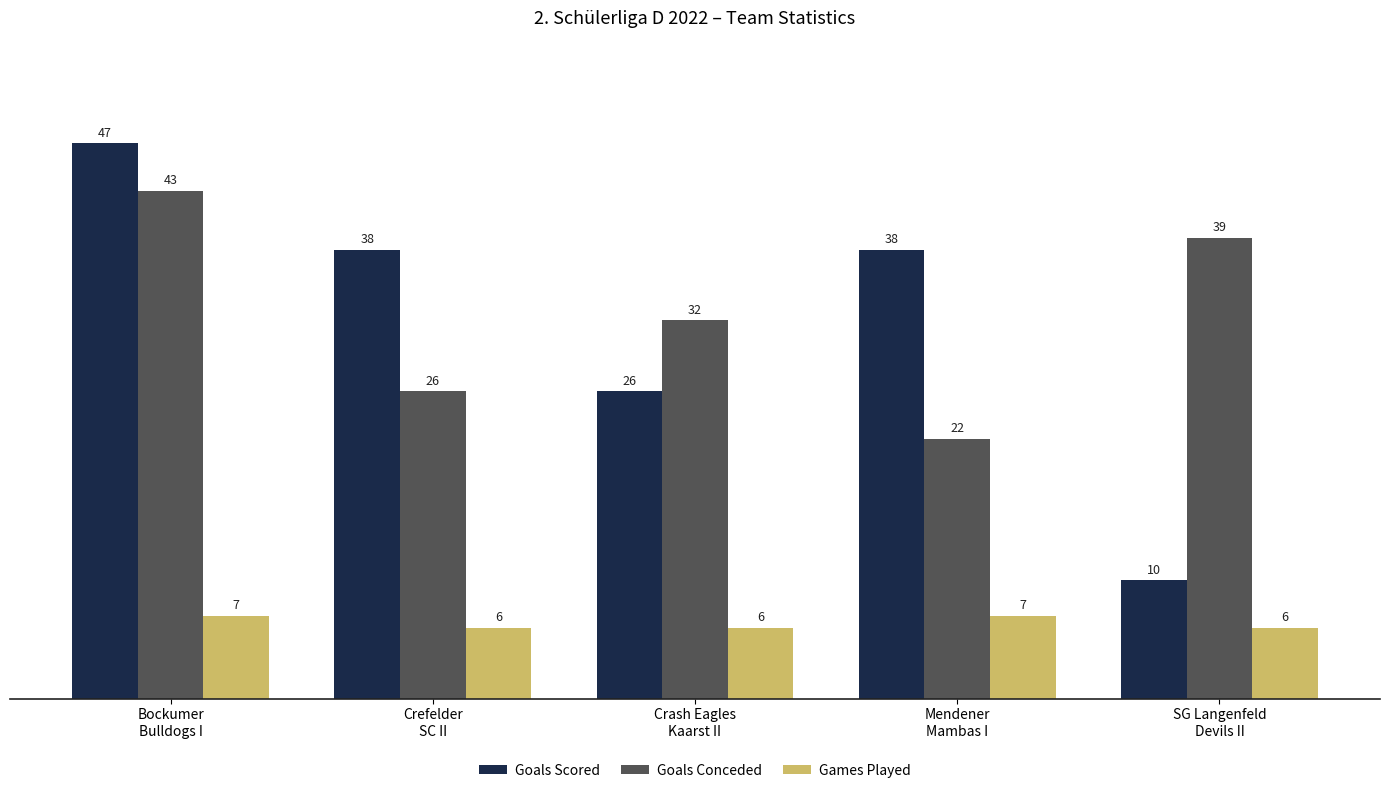

Count the number of categories in the chart.

5